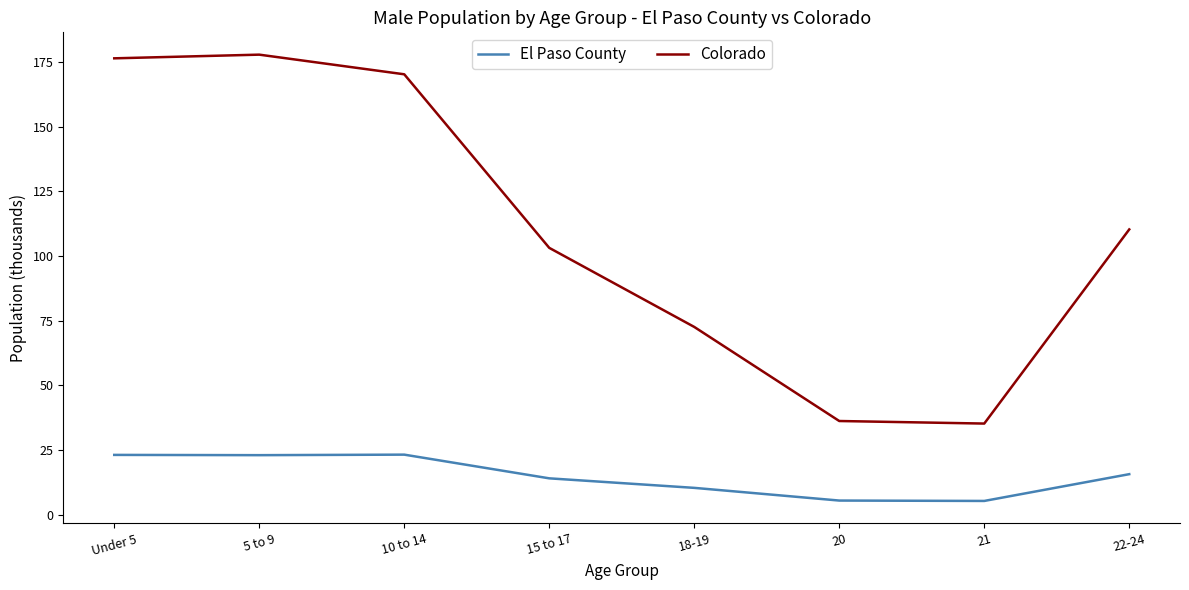

Is it true that El Paso County equals 7.1 at 10 to 14?

False